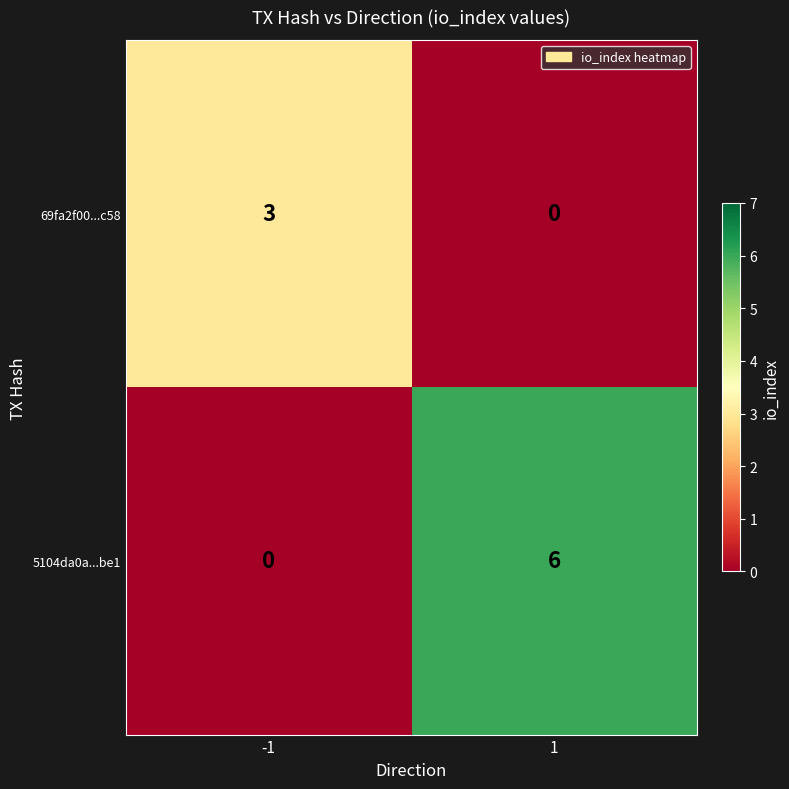

Which series changed the most between -1 and 1?

5104da0a...be1